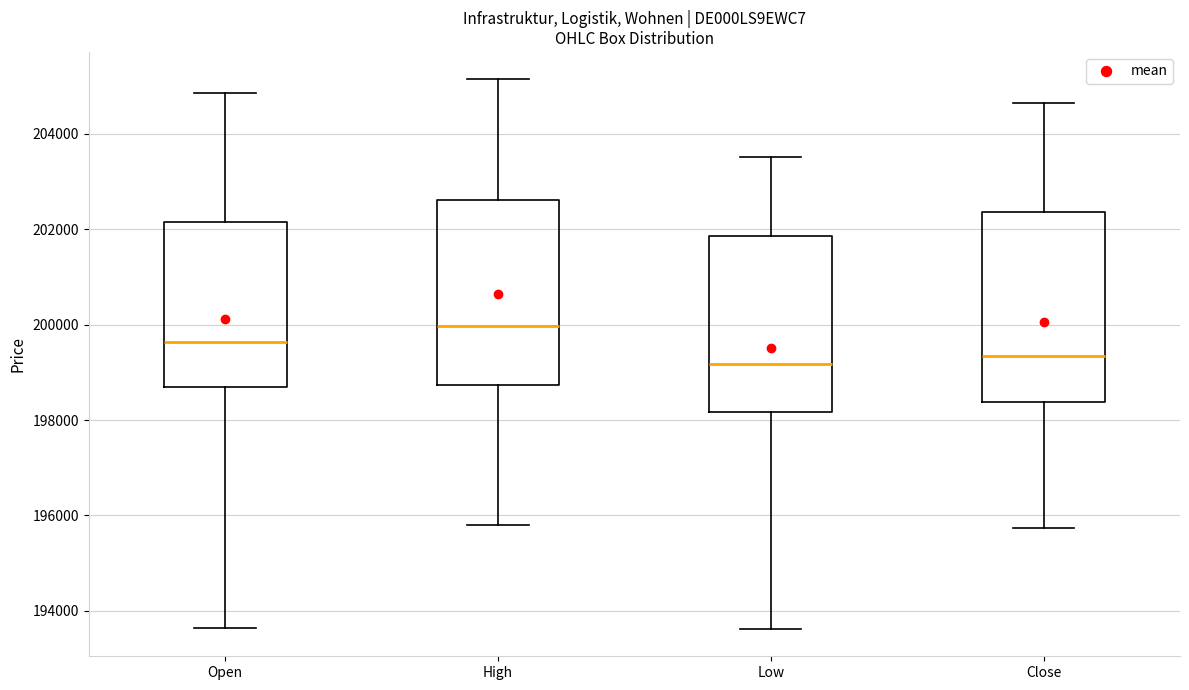

Reading left to right, transcribe this box plot: for each box, give where its median line is, the range the box spans, and where its two whiskers end, as read against the y-axis. The values are not printed on the chart, so give them approximately, as read against the axis.

Open: median 199600, box 198600 to 202200, whiskers 193600 to 204800
High: median 200000, box 198800 to 202600, whiskers 195800 to 205200
Low: median 199200, box 198200 to 201800, whiskers 193600 to 203600
Close: median 199400, box 198400 to 202400, whiskers 195800 to 204600